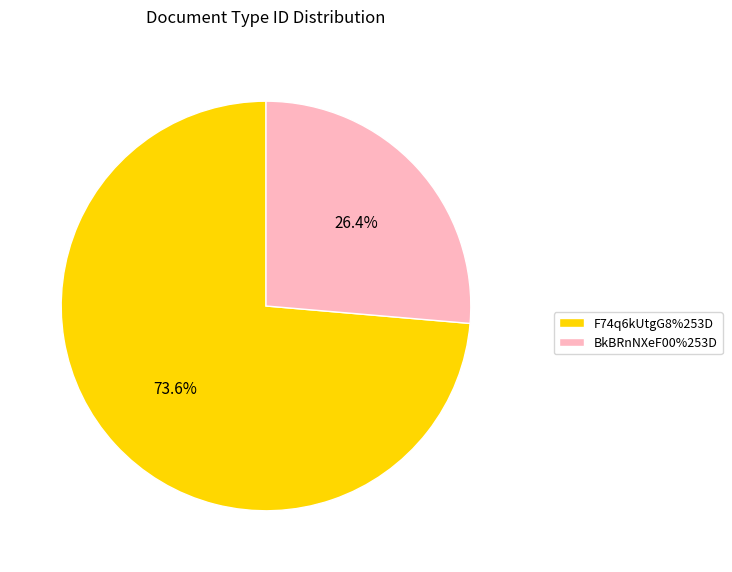

Combined, do F74q6kUtgG8%253D and BkBRnNXeF00%253D account for over 50%?

Yes